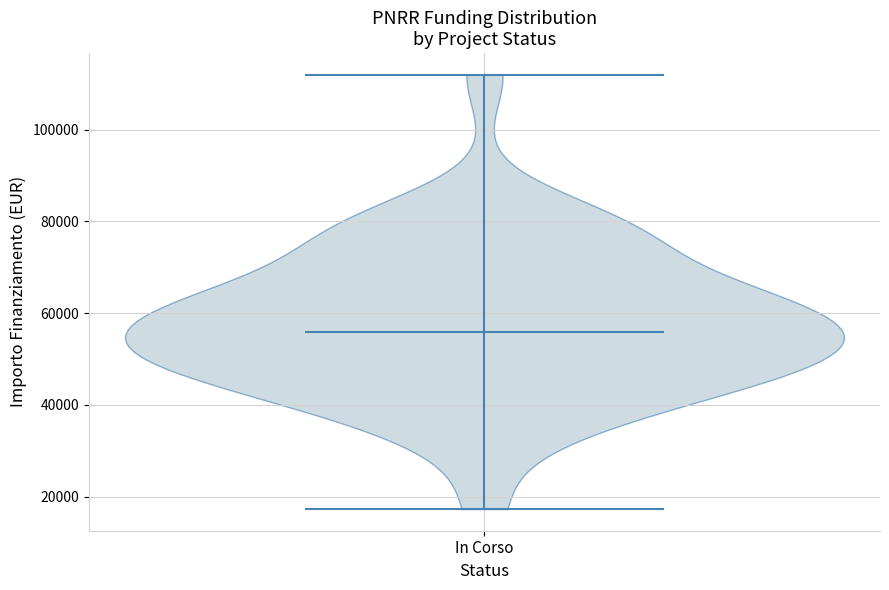

What is the highest point the violin for In Corso reaches on the y-axis? The values are not printed on the chart, so give them approximately, as read against the axis.

112000